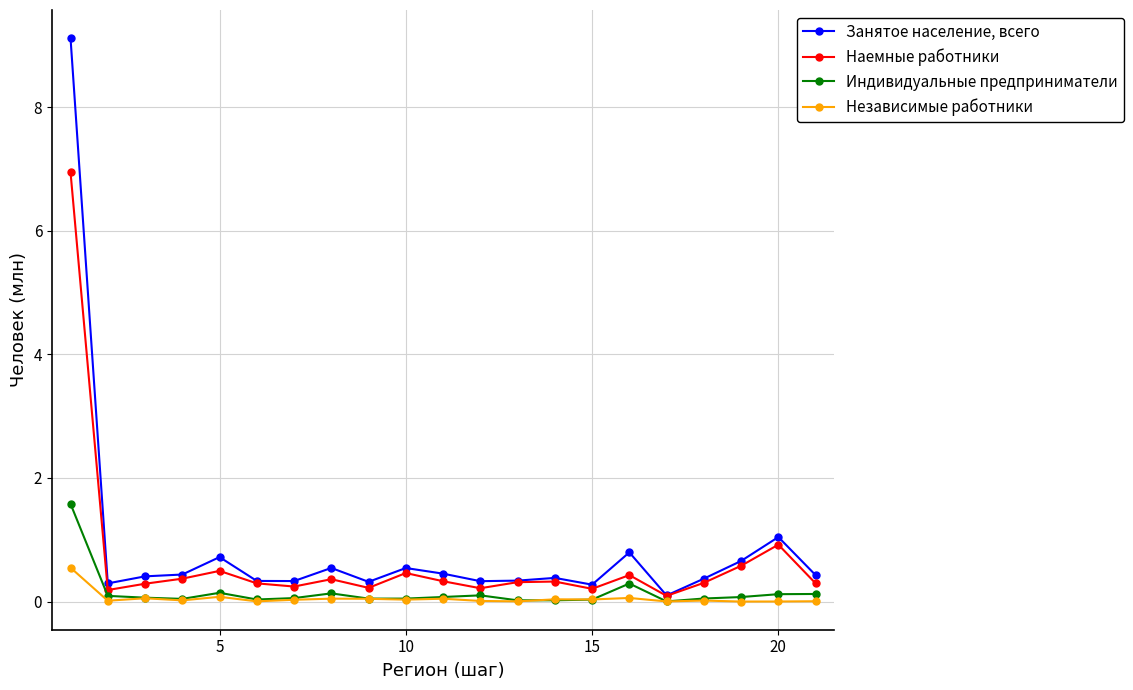

What is the highest value of the Индивидуальные предприниматели series?

1.6